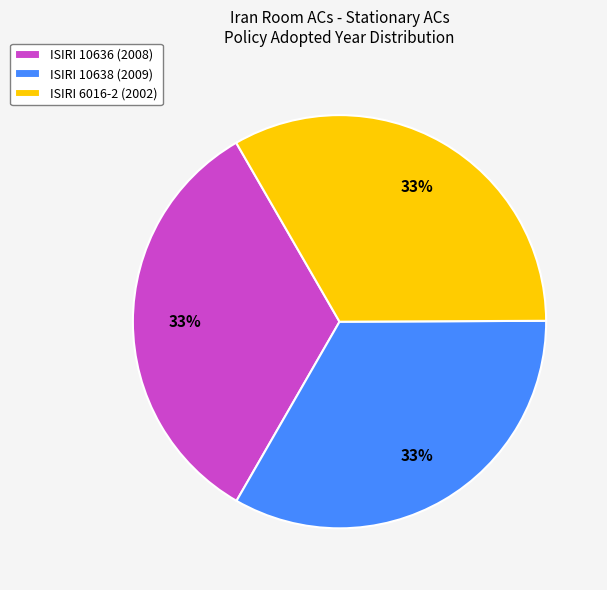

Count the number of slices in the pie.

3